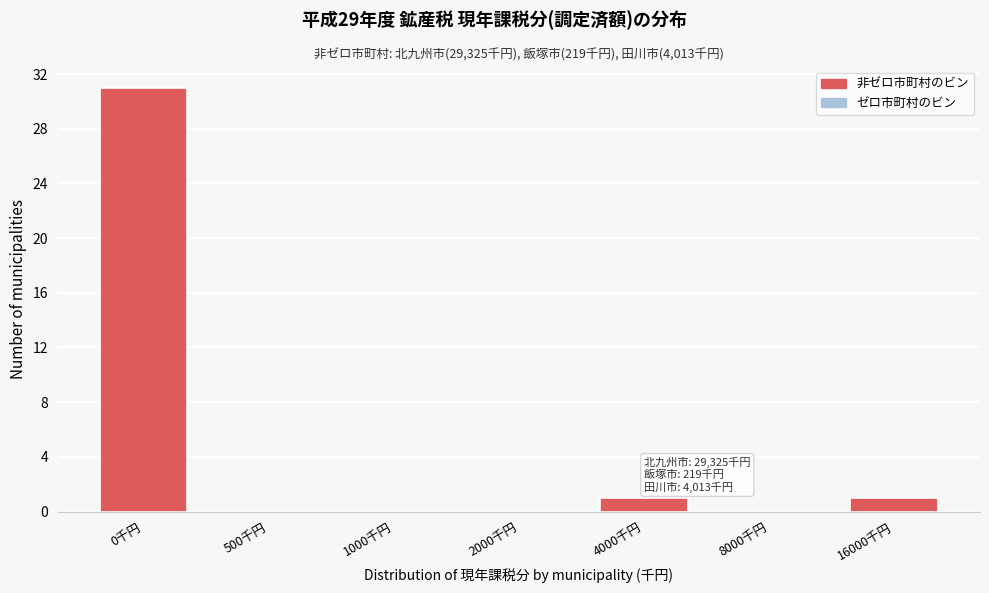

Reading left to right, list all the values displayed in this chart.

0千円=31	500千円=0	1000千円=0	2000千円=0	4000千円=1	8000千円=0	16000千円=1